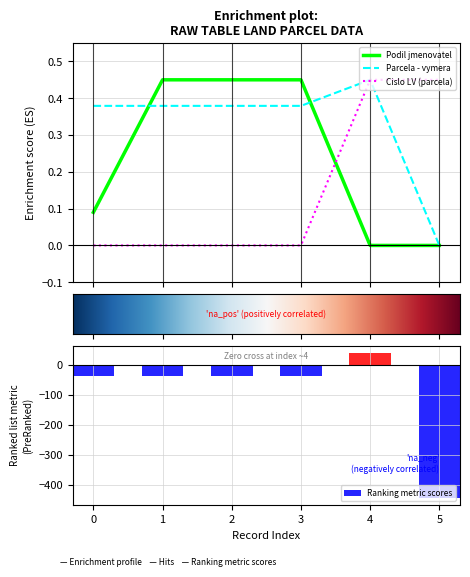

List the series in order of their overall mean, lowest first.

Cislo LV (parcela), Podil jmenovatel, Parcela - vymera